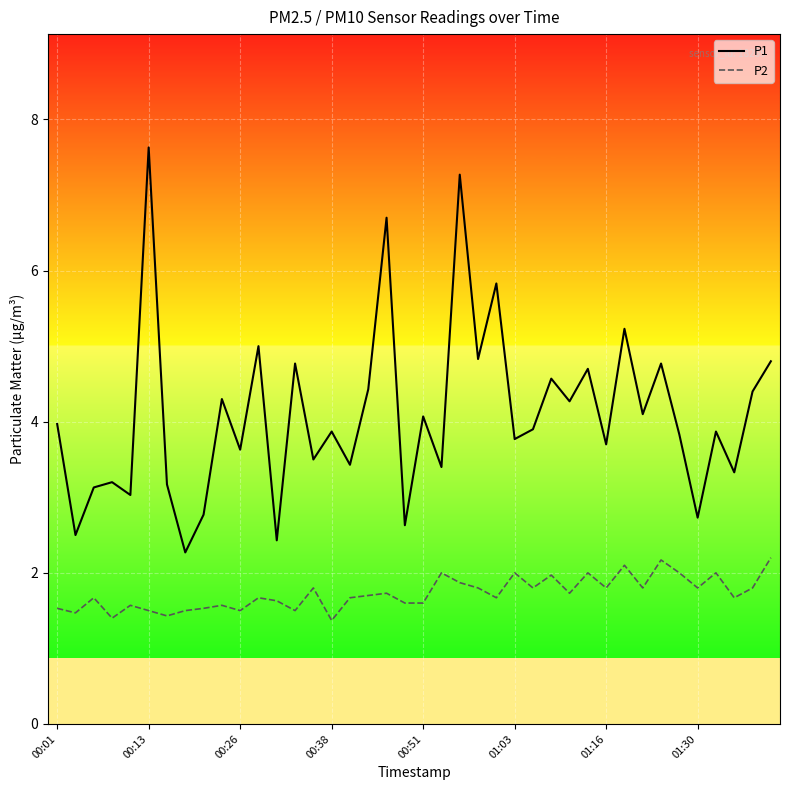

List the series in order of their overall mean, highest first.

P1, P2